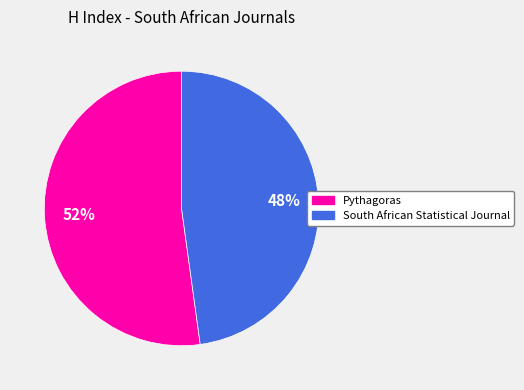

Does any single category account for the majority?

Yes